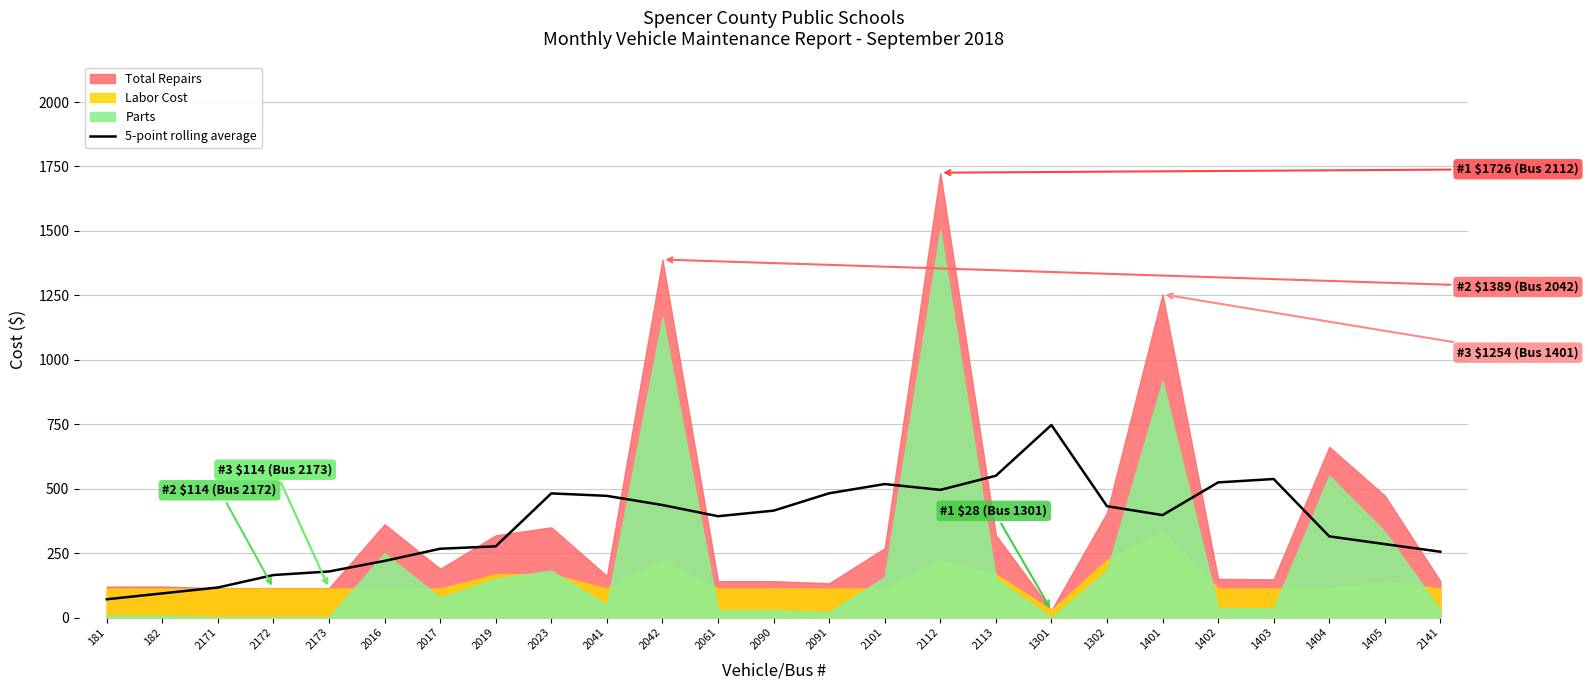

What is the highest value of the 5-point rolling average series?

747.0